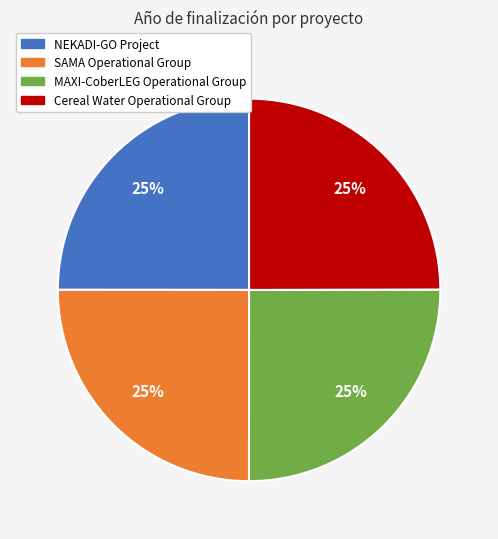

To the nearest percent, what is the combined percentage of NEKADI-GO Project and Cereal Water Operational Group?

50%